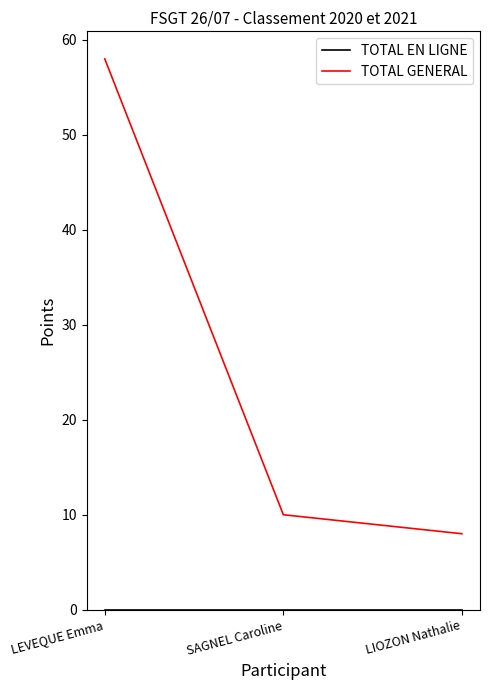

The value of TOTAL GENERAL at LIOZON Nathalie is 4. True or false?

False